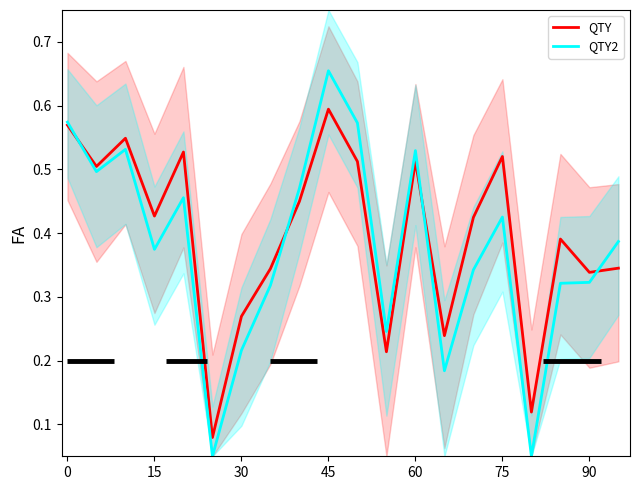

What is the value of the QTY point at the 9th from the left?

0.4